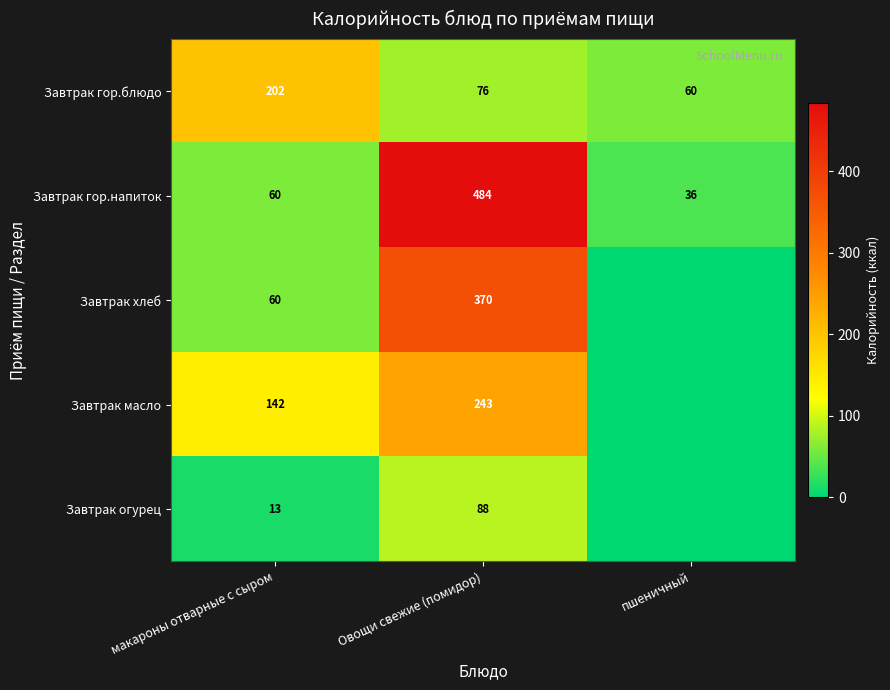

What is the difference between the Завтрак гор.напиток values at Овощи свежие (помидор) and пшеничный?

448